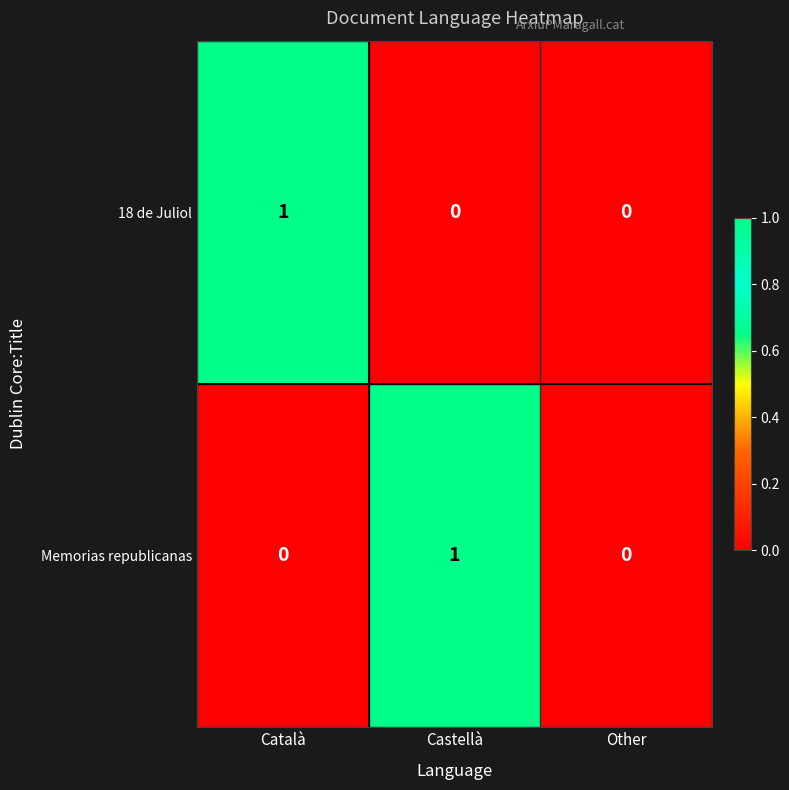

Count the Memorias republicanas values in the range 0 to 1.

3